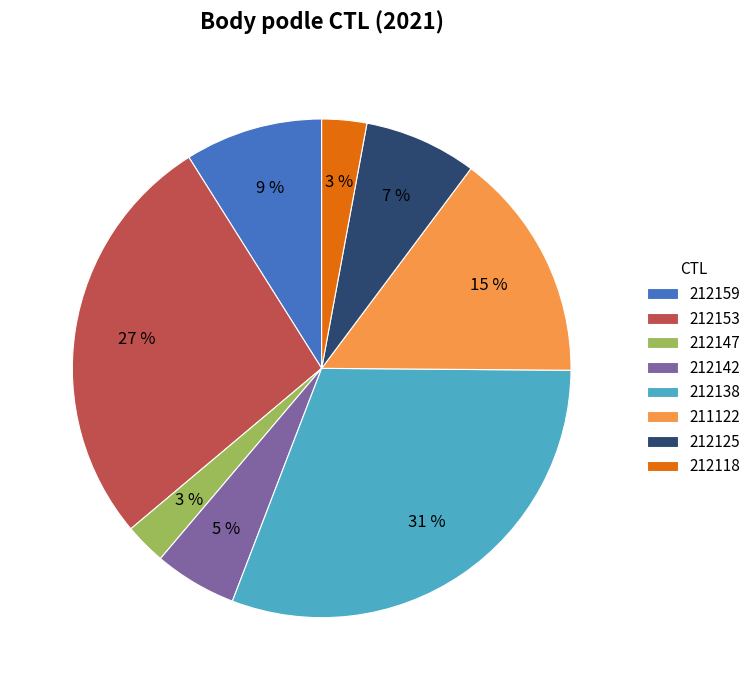

To the nearest percent, what is the difference between the 212138 and 212147 slice percentages?

28%